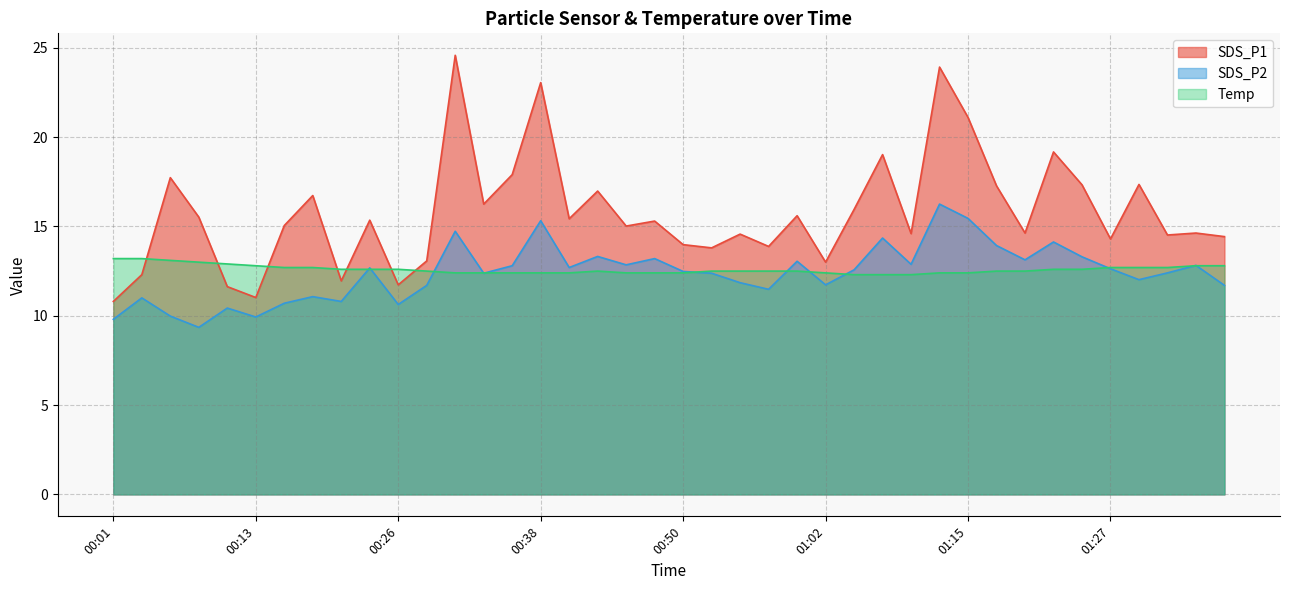

Which category has the lowest value in the SDS_P1 series?

00:01